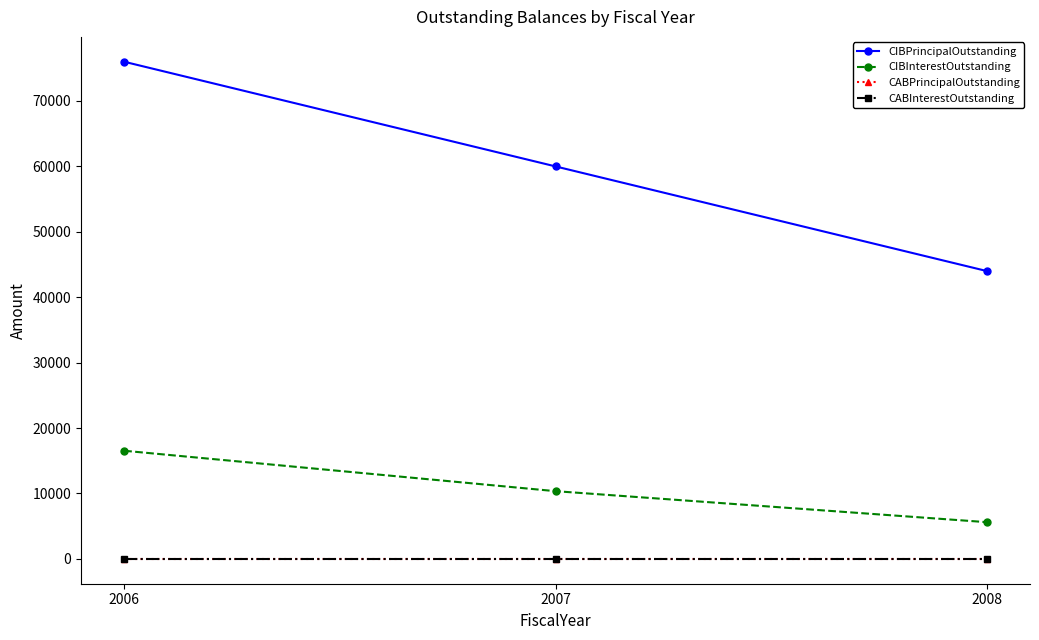

Between 2006 and 2008, which series saw the biggest shift?

CIBPrincipalOutstanding